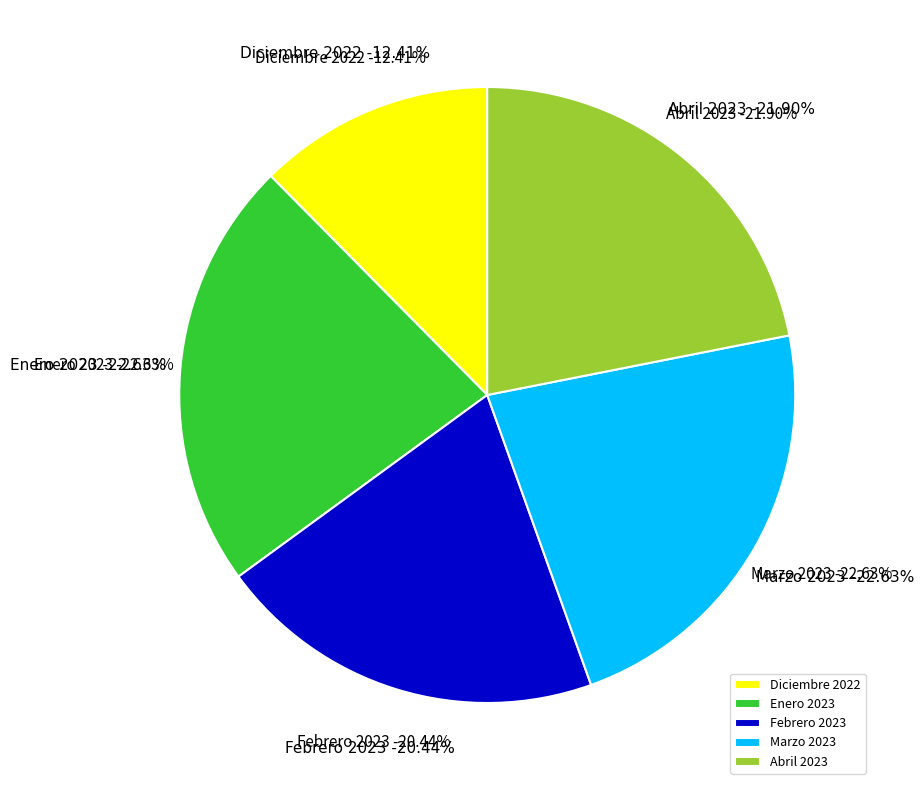

Is there any slice that represents more than half of the pie?

No